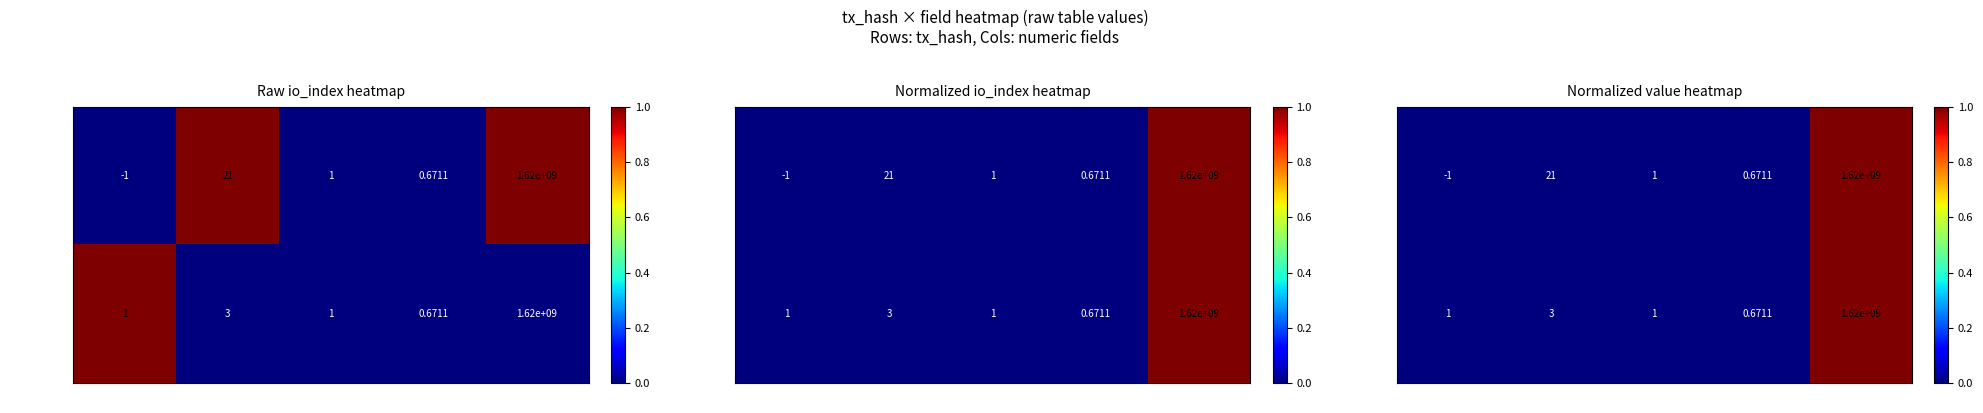

Which series changed the most between io_index and valid_mainchain?

tx_hash_1